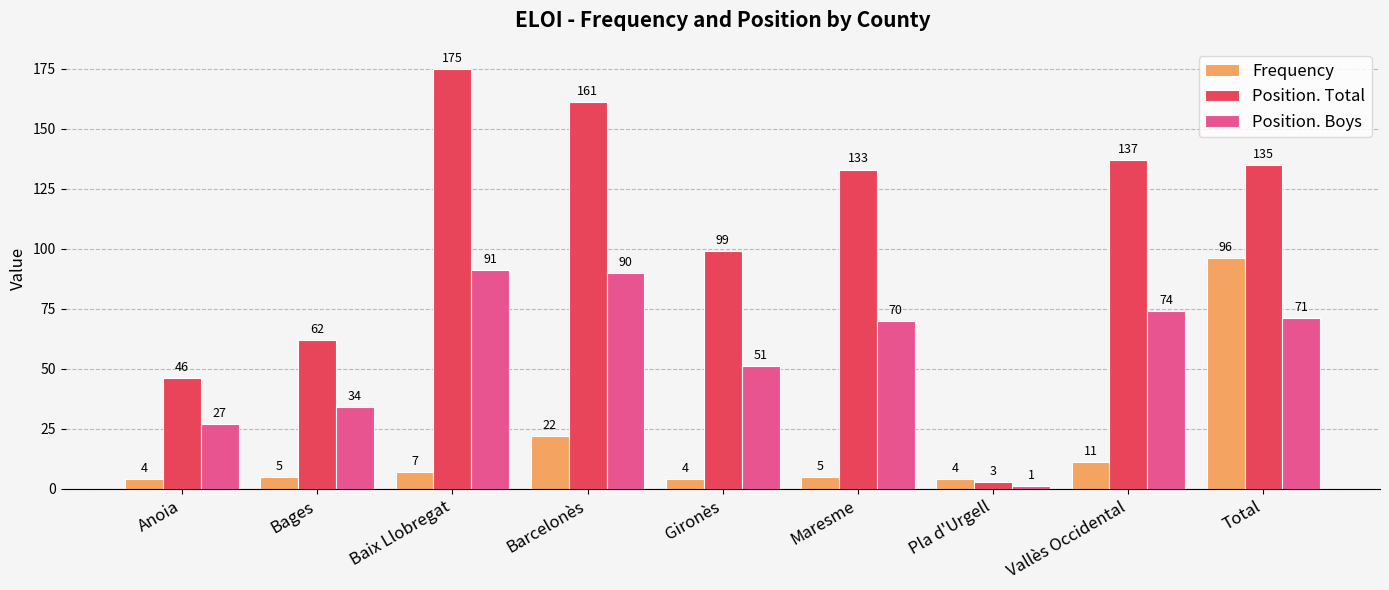

What is the lowest value of the Frequency series?

4